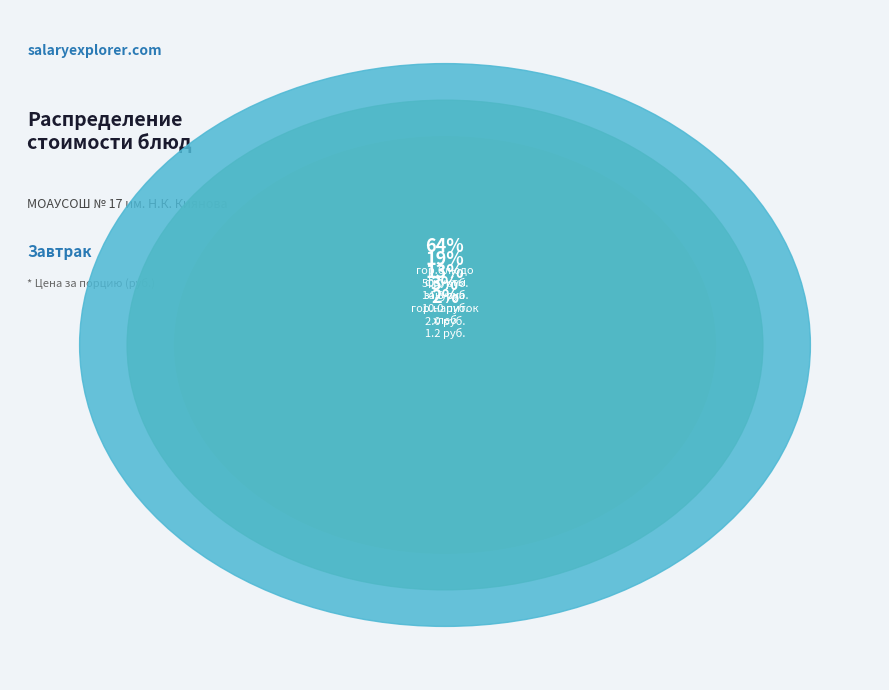

What is the smallest slice in the pie chart?

хлеб